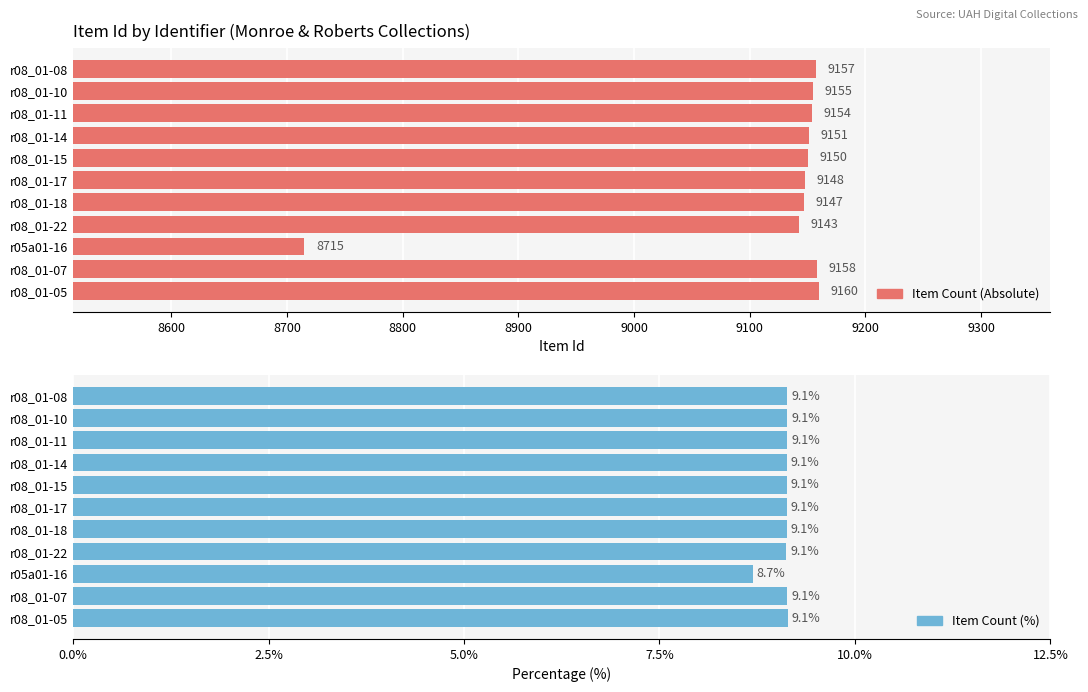

Reading left to right, transcribe all the data shown in this chart.

Item Count: 9157.0	9155.0	9154.0	9151.0	9150.0	9148.0	9147.0	9143.0	8715.0	9158.0	9160.0
Item Count %: 9.1	9.1	9.1	9.1	9.1	9.1	9.1	9.1	8.7	9.1	9.1